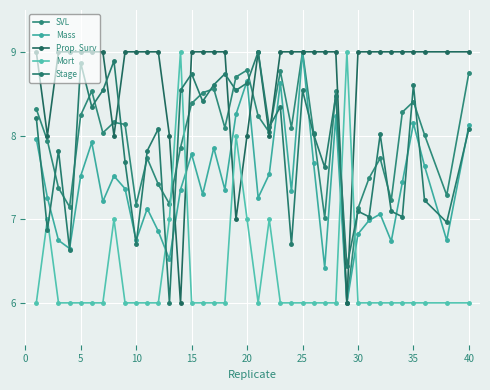

How many categories are shown in the chart?

38